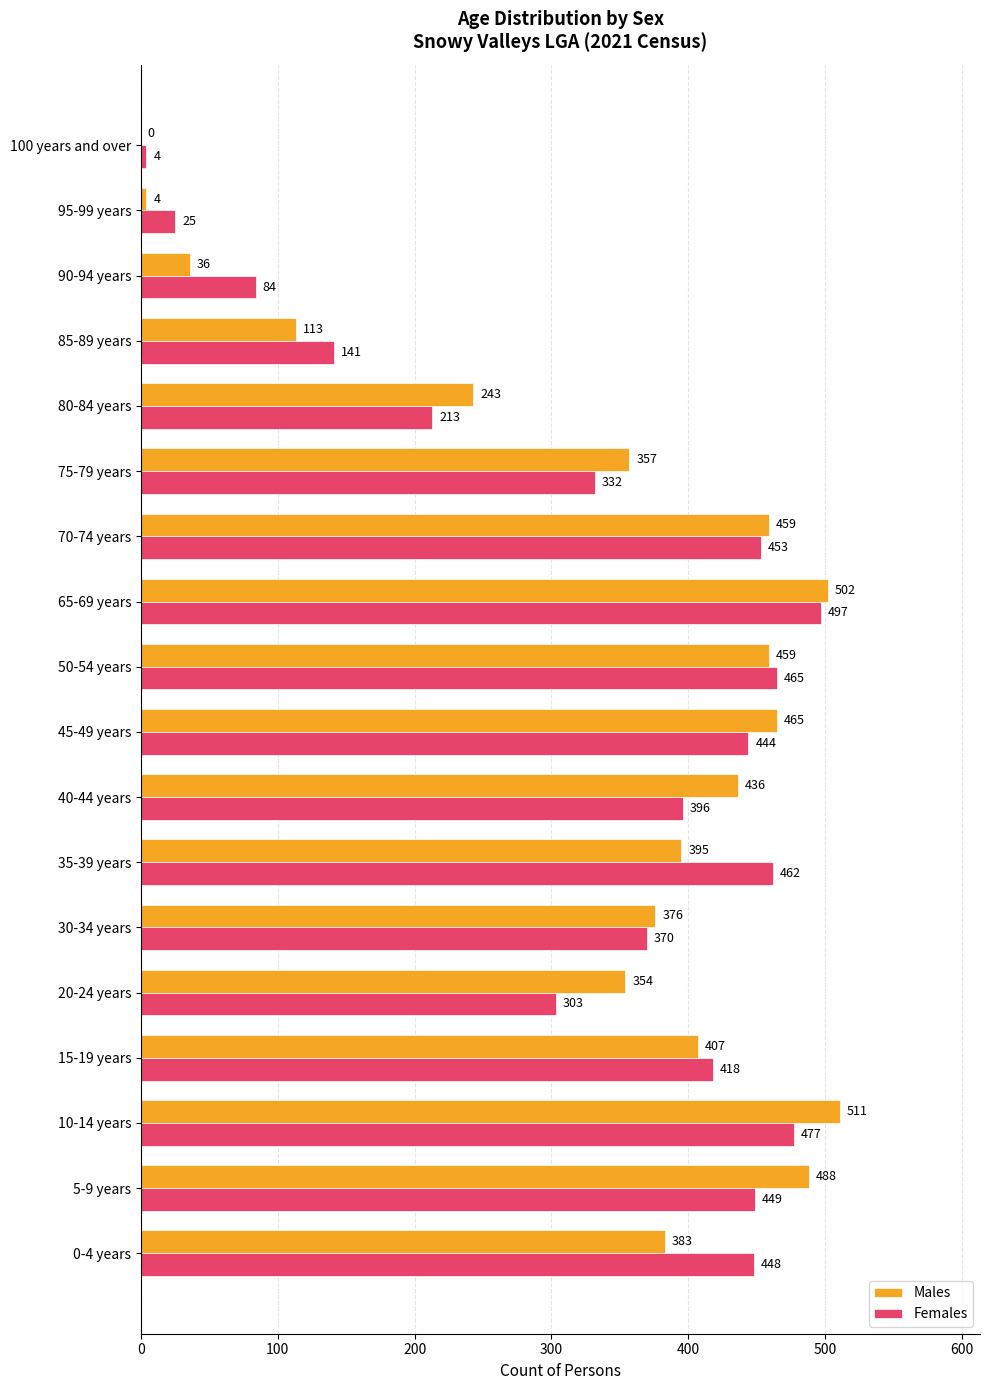

Which series changed the most between 35-39 years and 80-84 years?

Females